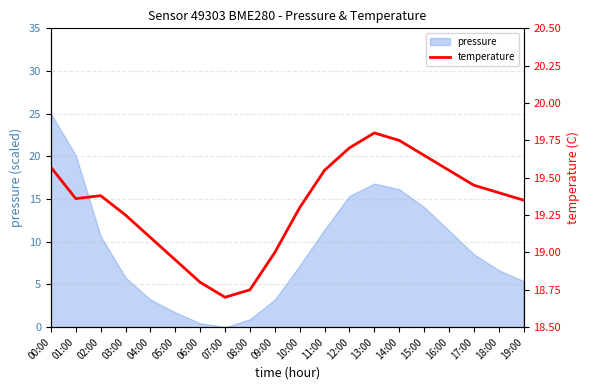

What position from the left is 04:00?

5